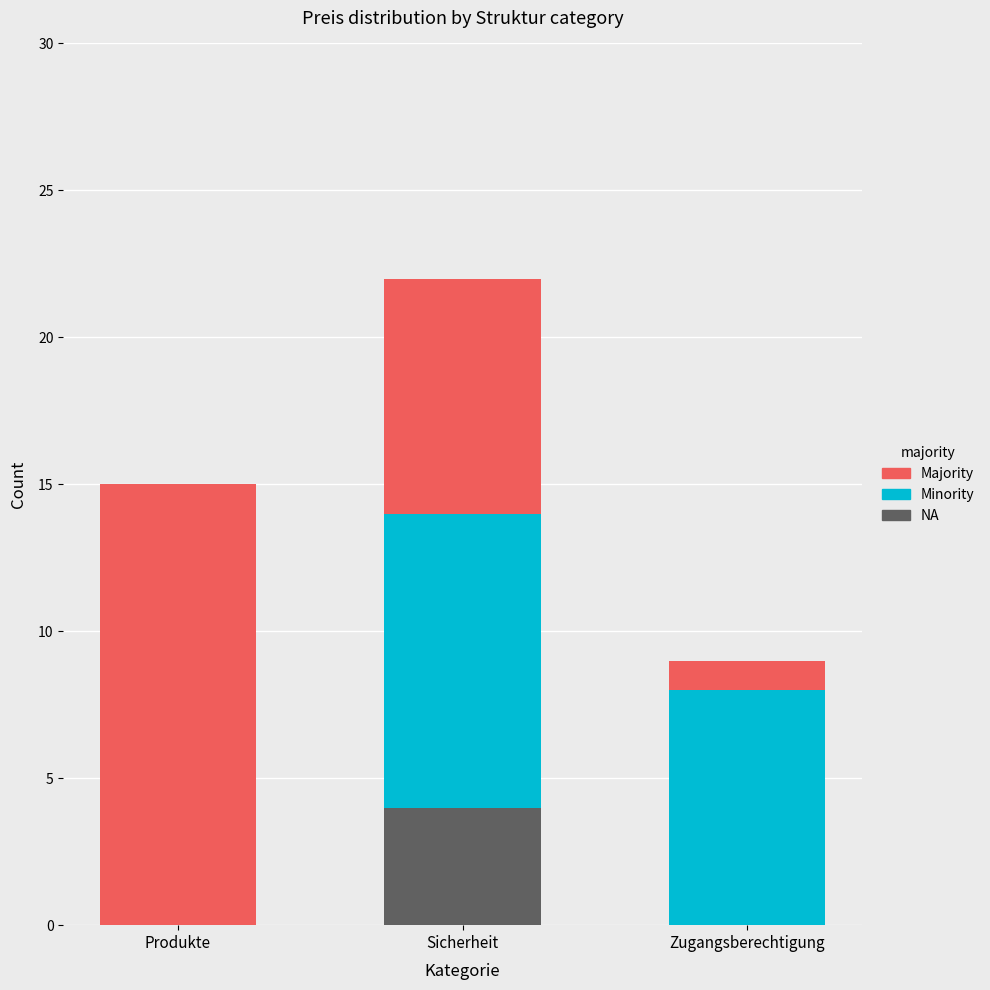

What is the total value across all series at Zugangsberechtigung?

9